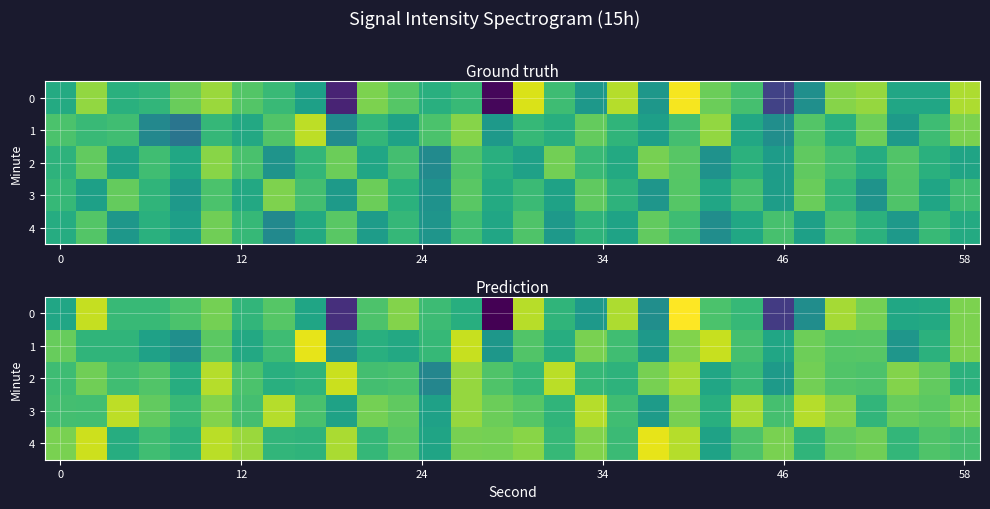

What is the total value across all series at 13?

-628.6